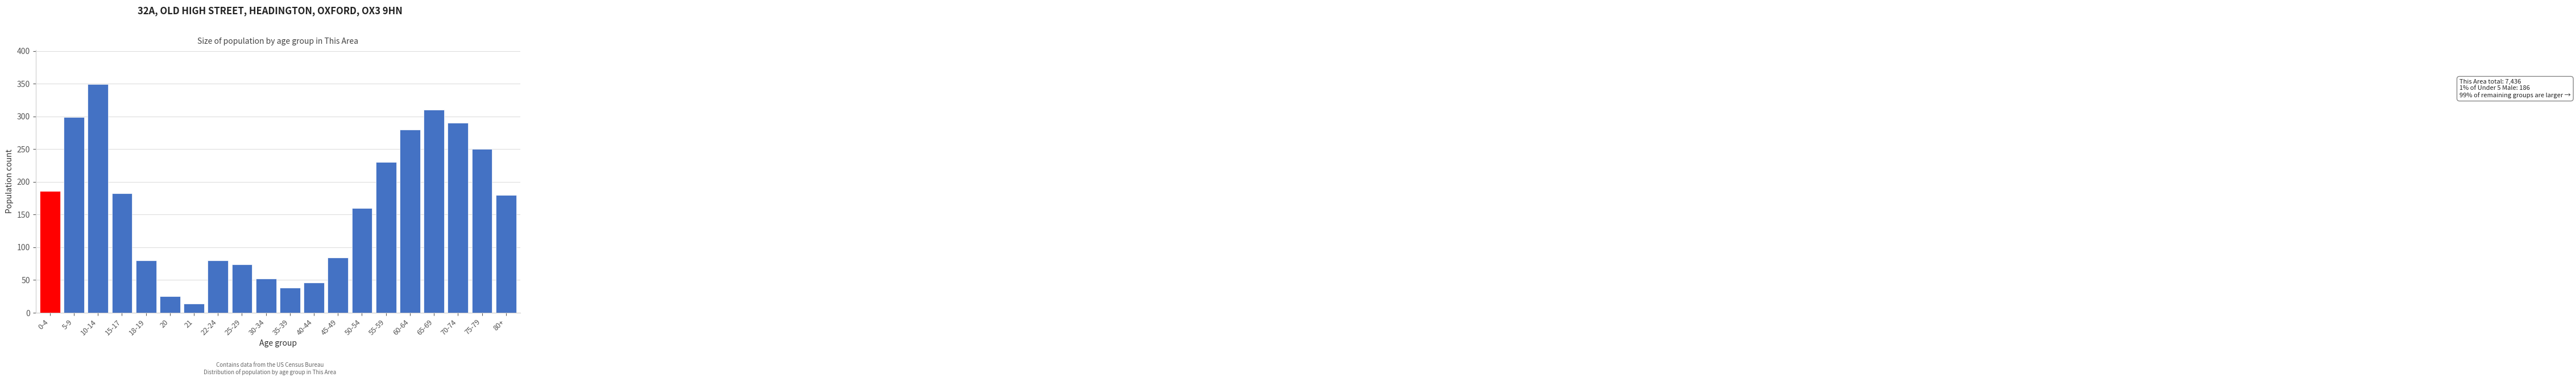

Reading left to right, extract all data points from this chart.

0-4=186	5-9=299	10-14=349	15-17=182	18-19=80	20=25	21=14	22-24=80	25-29=74	30-34=52	35-39=38	40-44=46	45-49=84	50-54=160	55-59=230	60-64=280	65-69=310	70-74=290	75-79=250	80+=180